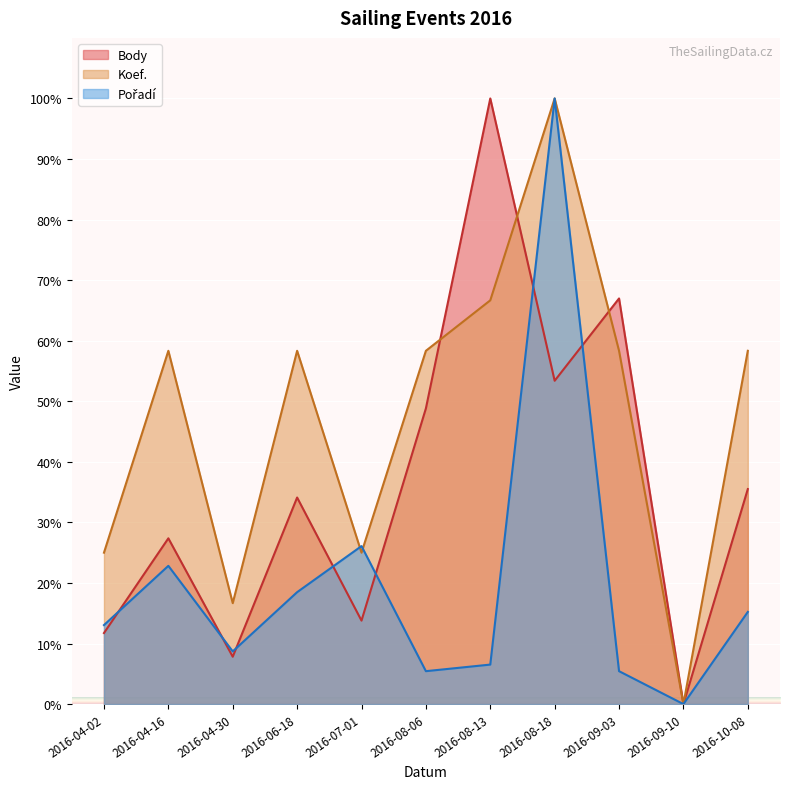

How many data points in Koef. are less than 58?

4